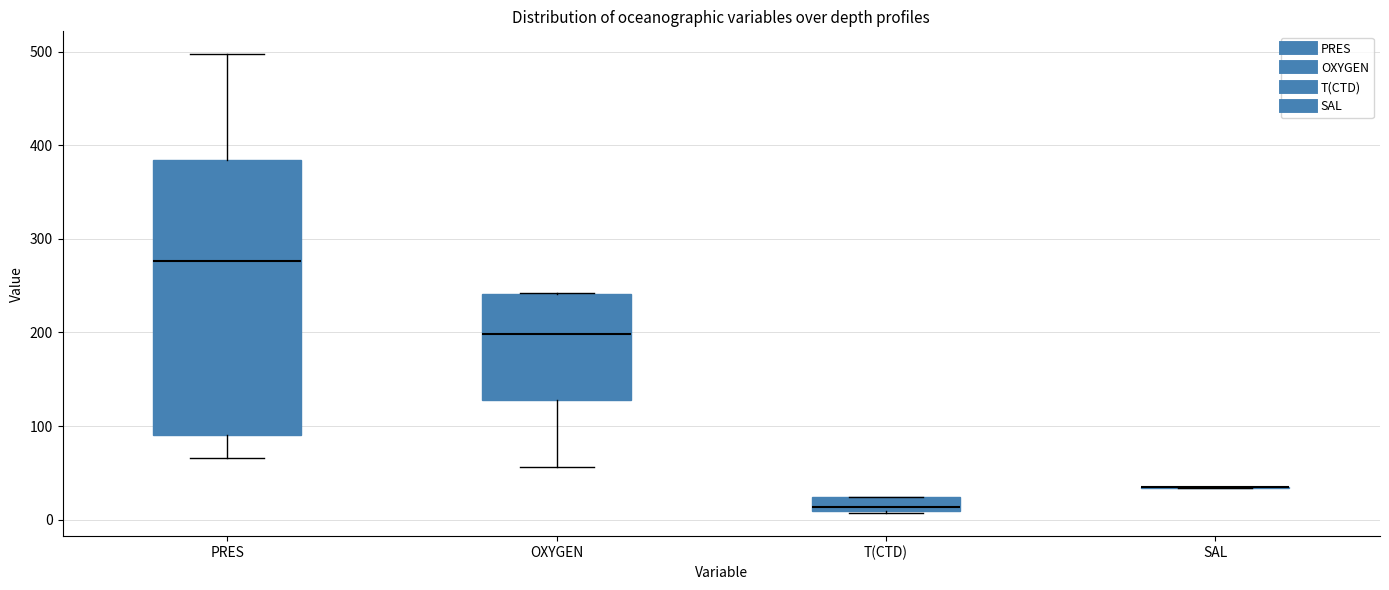

Which box is the tallest, from its lower edge to its upper edge?

PRES